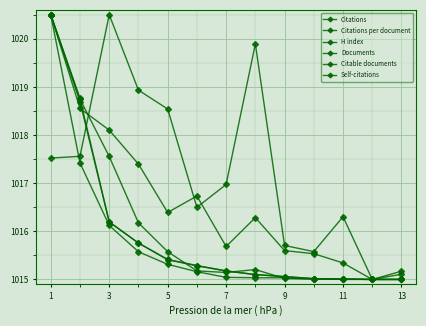

What is the lowest value of the Documents series?

1015.0